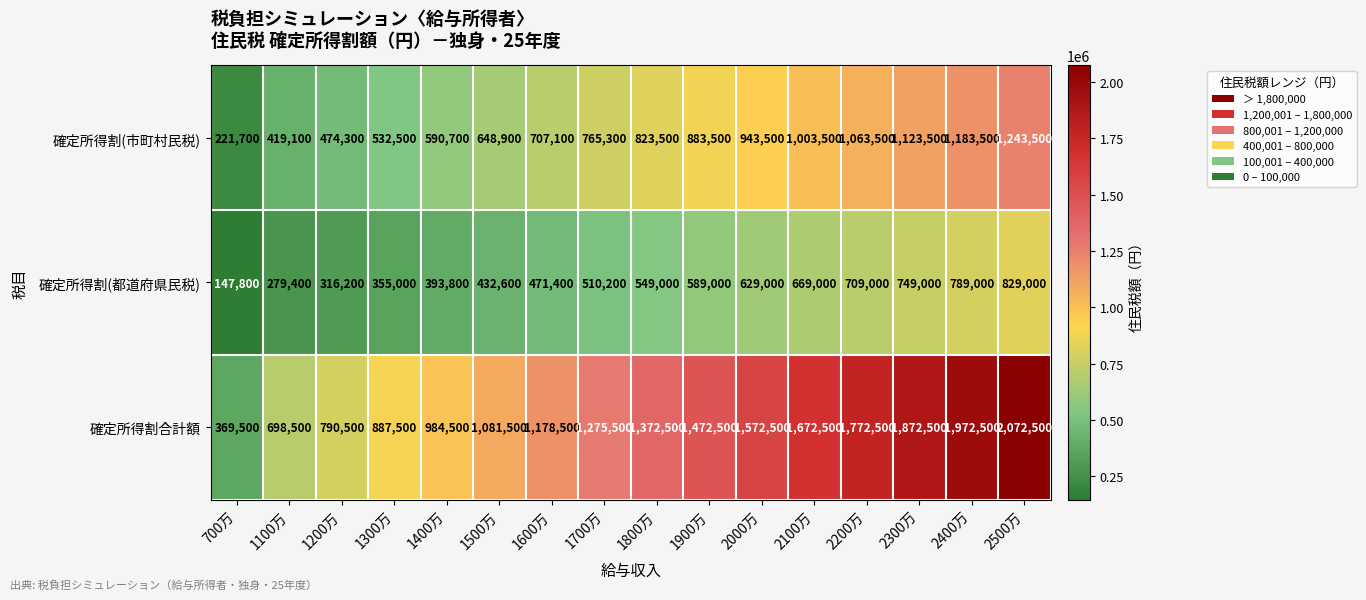

Which series has the largest total across all categories?

確定所得割合計額